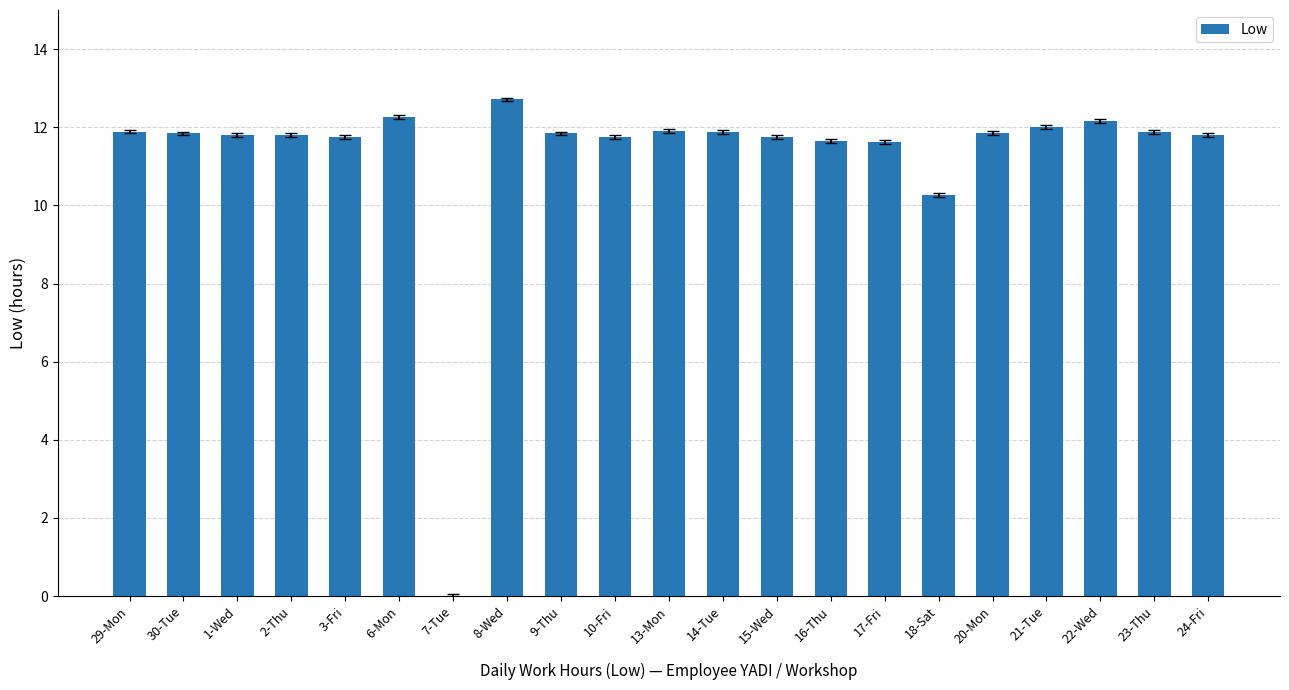

What is the greatest value displayed?

12.7